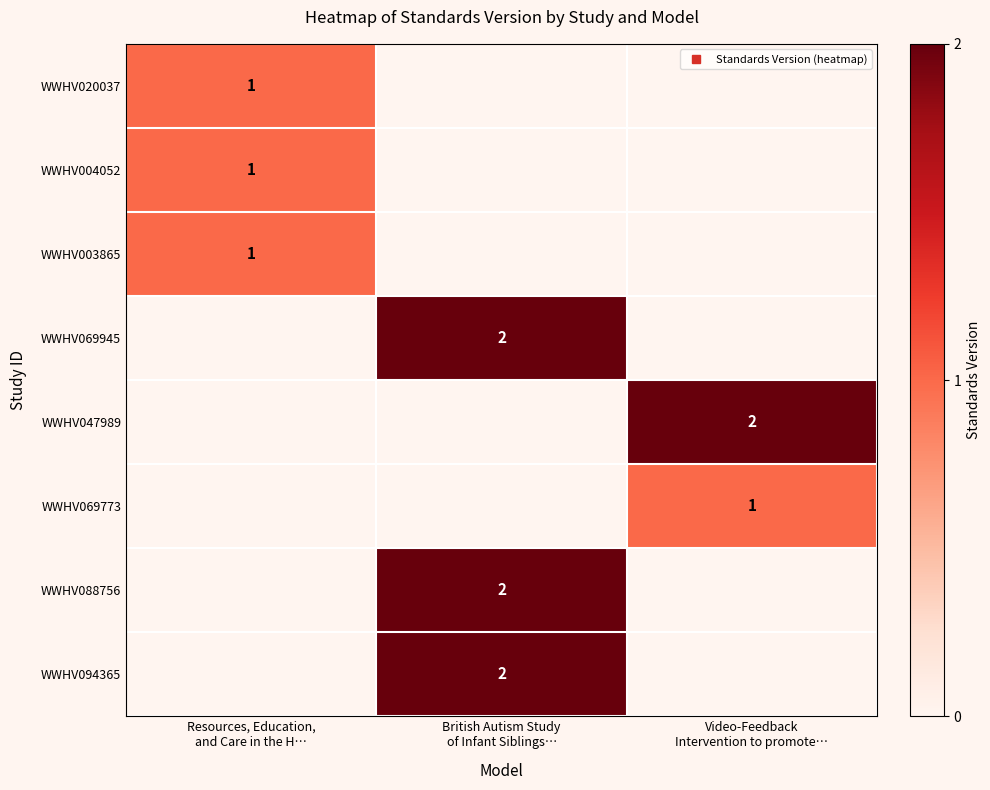

What is the lowest value of the WWHV004052 series?

1.0